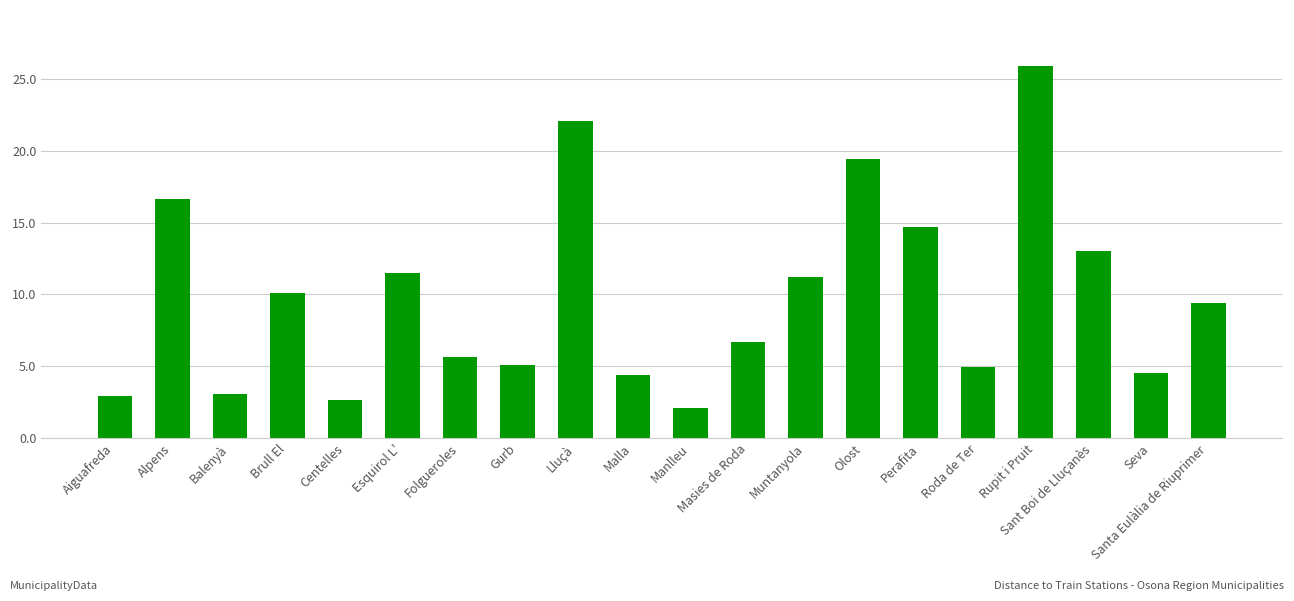

What is the sum of the values at Roda de Ter and Muntanyola?

16.2